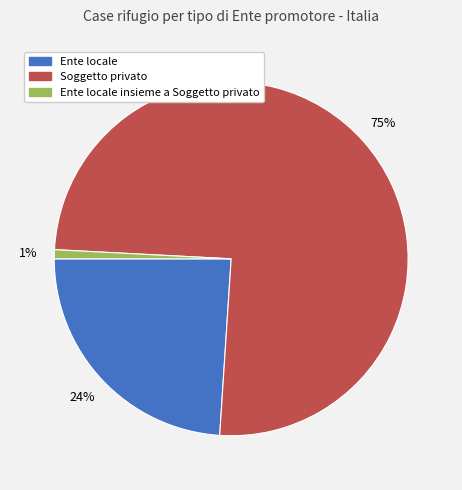

To the nearest percent, what is the difference between the largest and smallest slice percentages?

74%